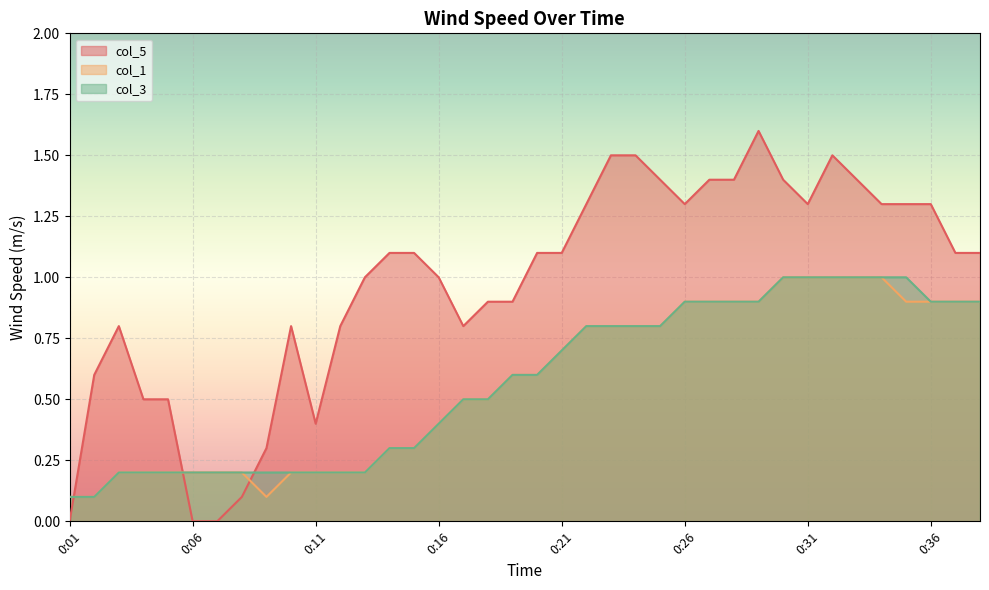

What is the sum of the col_1 values at 0:11 and 0:30?

1.2